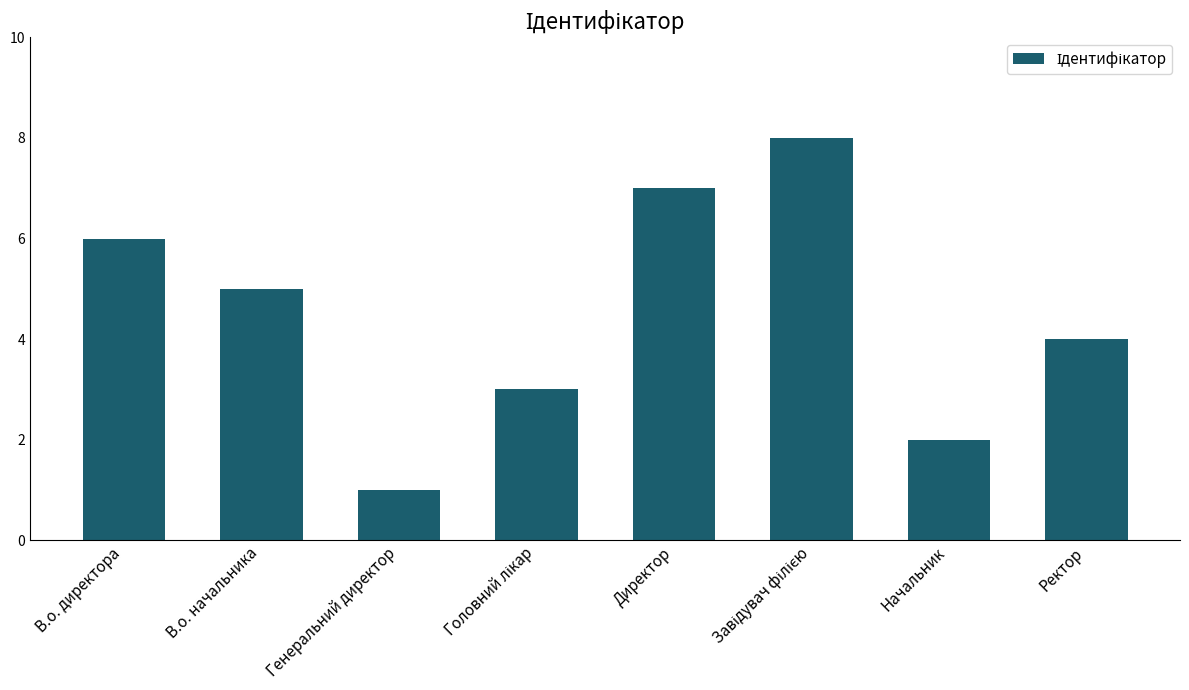

The value at Ректор is 6. True or false?

False